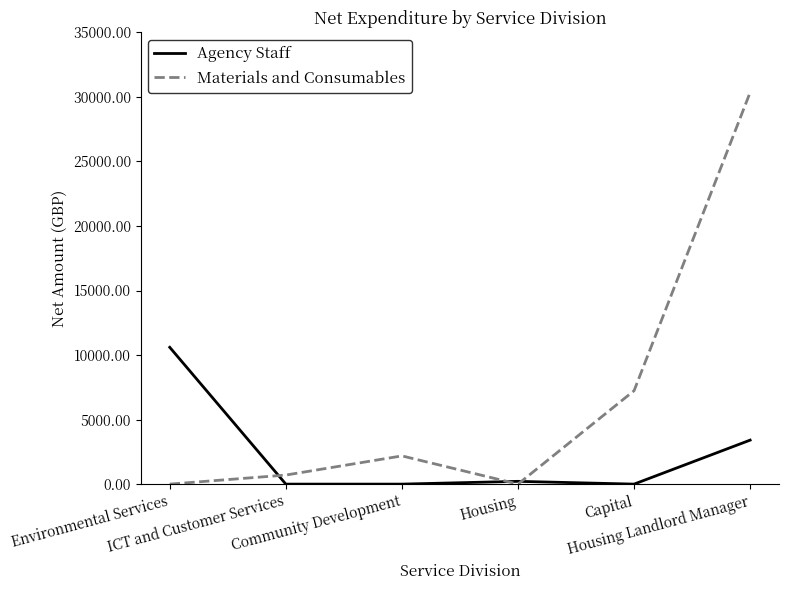

Rank the series by their average value, from lowest to highest.

Agency Staff, Materials and Consumables